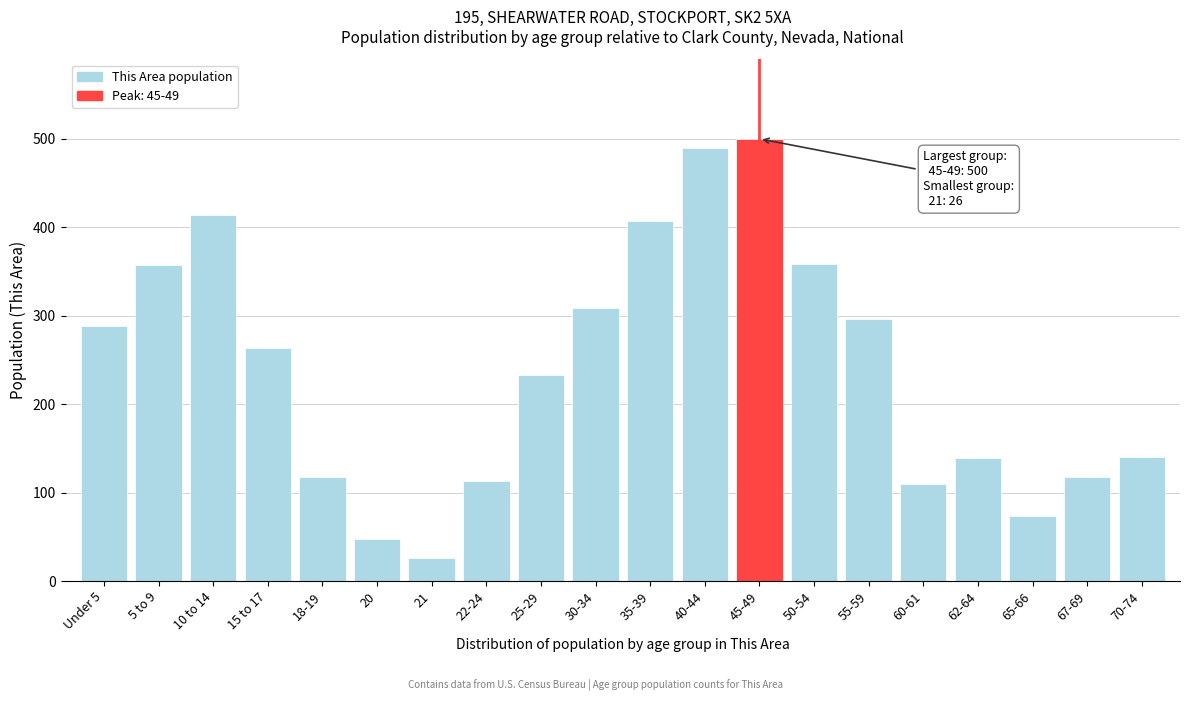

What is the change in value from Under 5 to 62-64?

-149